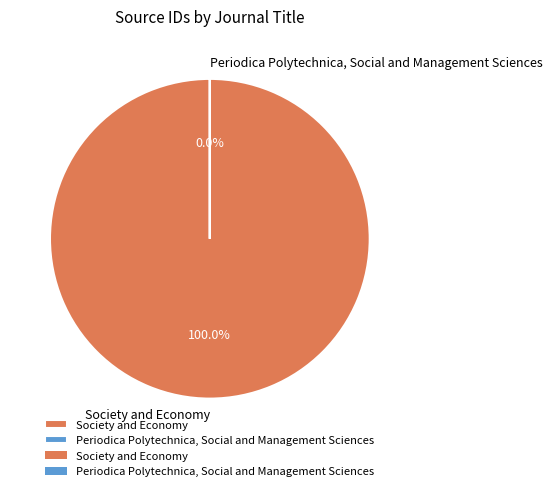

How many segments does this pie chart have?

2